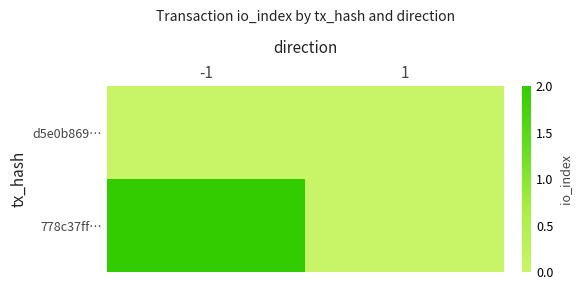

Reading right to left, transcribe all the data shown in this chart.

d5e0b869…: 1=0	-1=0
778c37ff…: 1=0	-1=2